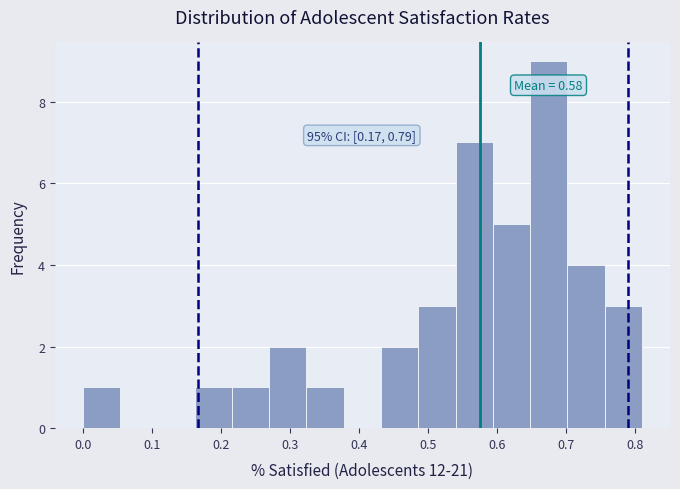

Which range on the x-axis has the tallest bar?

0.65 to 0.70